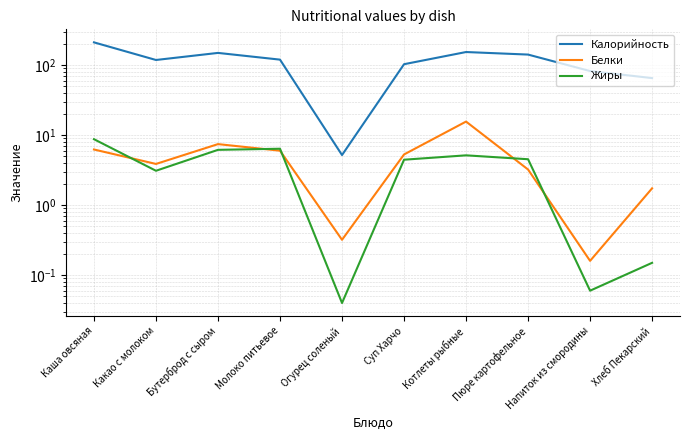

Is it true that Жиры equals 4.1 at Молоко питьевое?

False